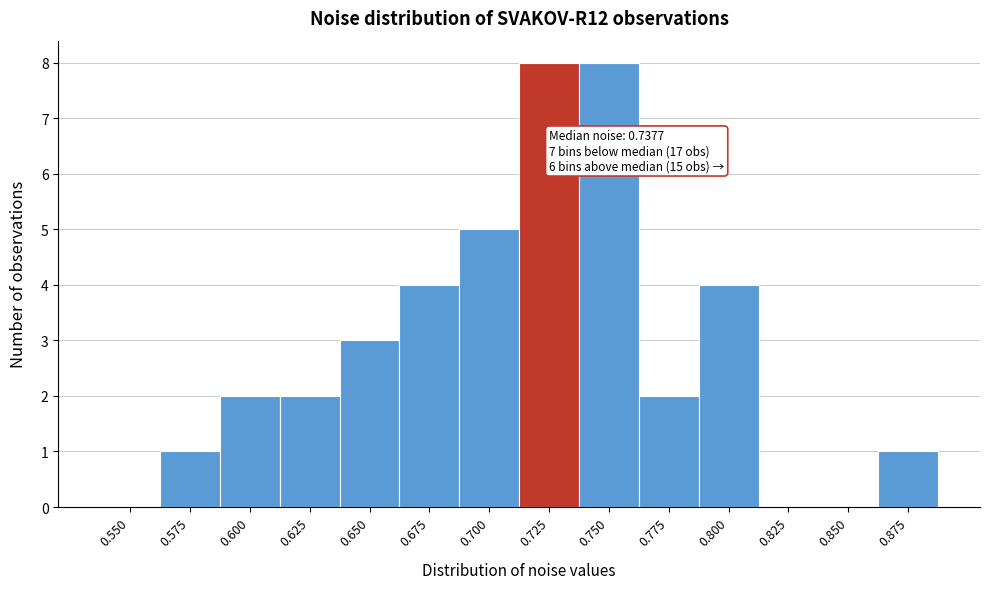

Reading left to right, list all the values displayed in this chart.

0.550=0	0.575=1	0.600=2	0.625=2	0.650=3	0.675=4	0.700=5	0.725=8	0.750=8	0.775=2	0.800=4	0.825=0	0.850=0	0.875=1